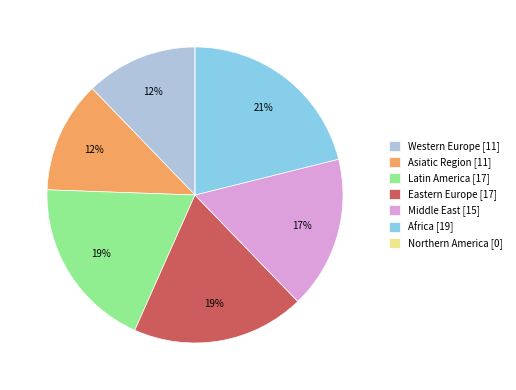

Does Middle East [15] account for over 50% of the chart?

No